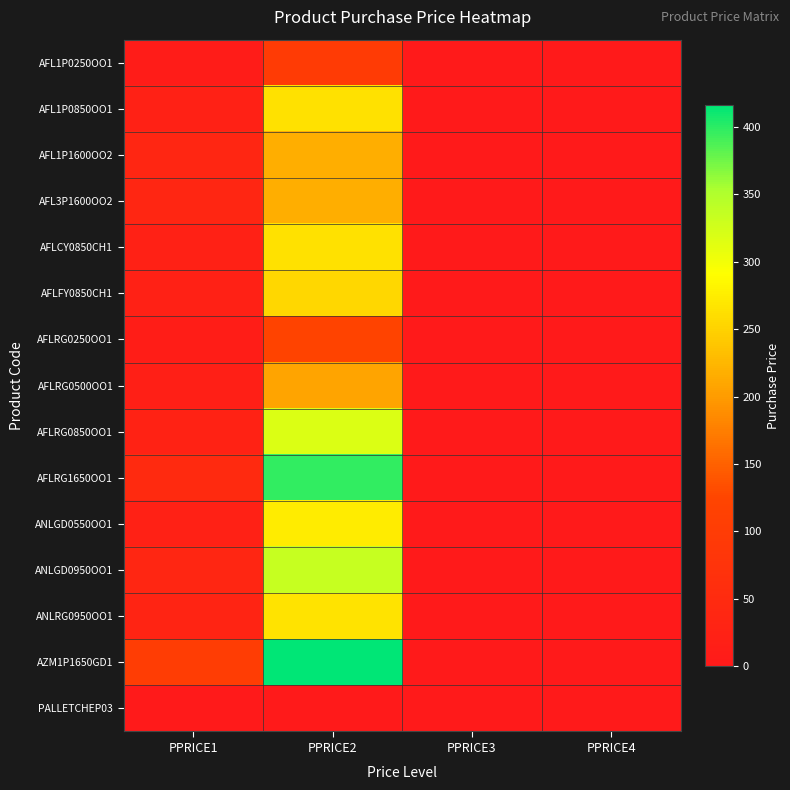

Which series has the widest spread of values?

AZM1P1650GD1